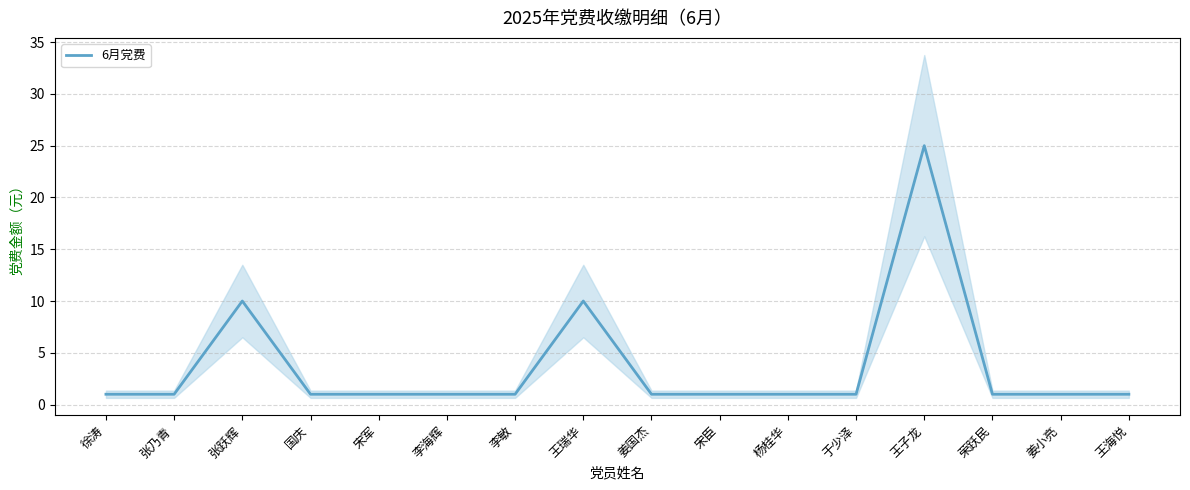

What is the average value?

4